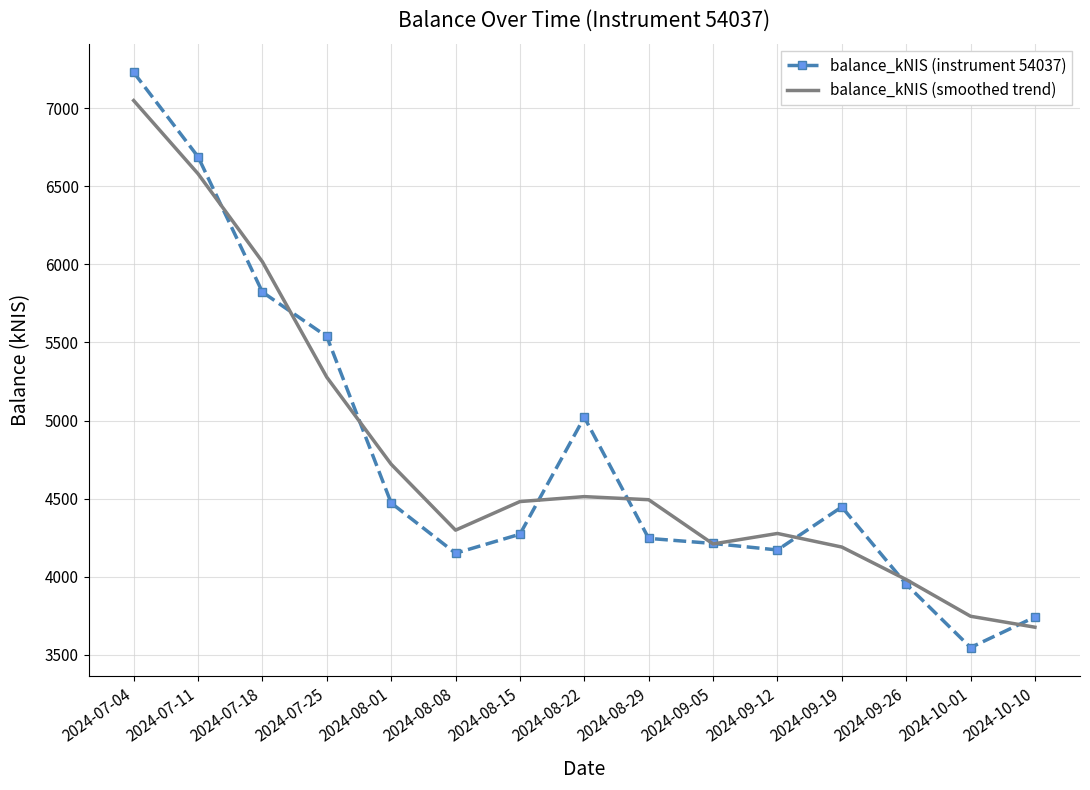

True or false: balance_kNIS (smoothed trend) has a value of 4190.1 at 2024-09-19.

True